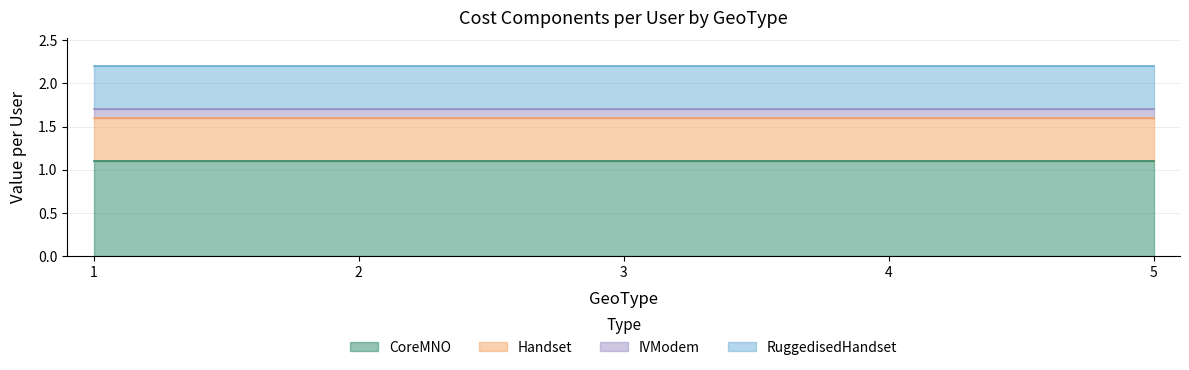

True or false: RuggedisedHandset and CoreMNO cross at least once.

False